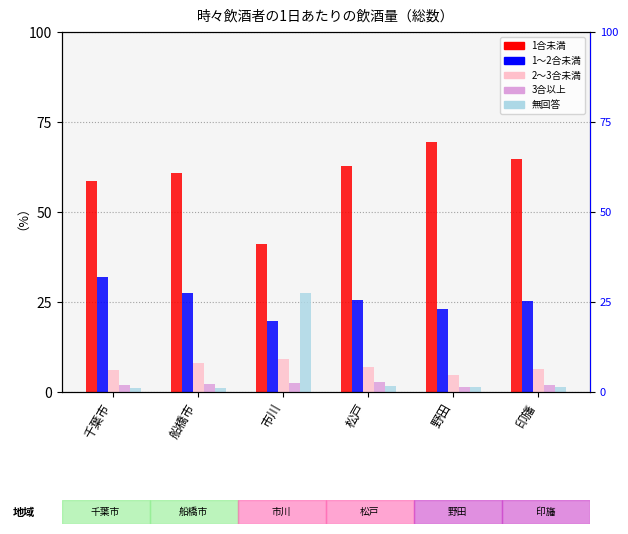

What position from the right is 市川?

4